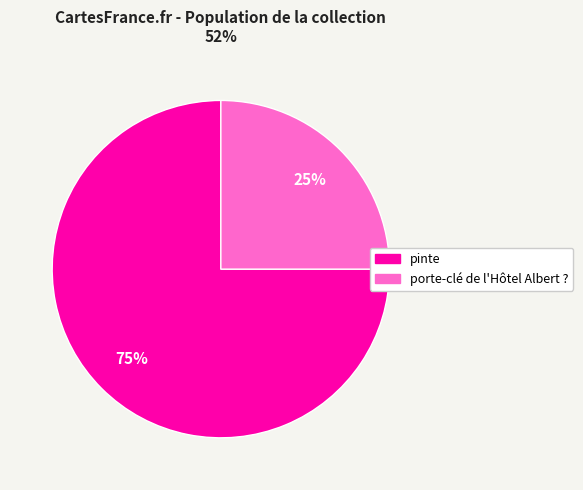

To the nearest percent, what portion does pinte represent?

75%